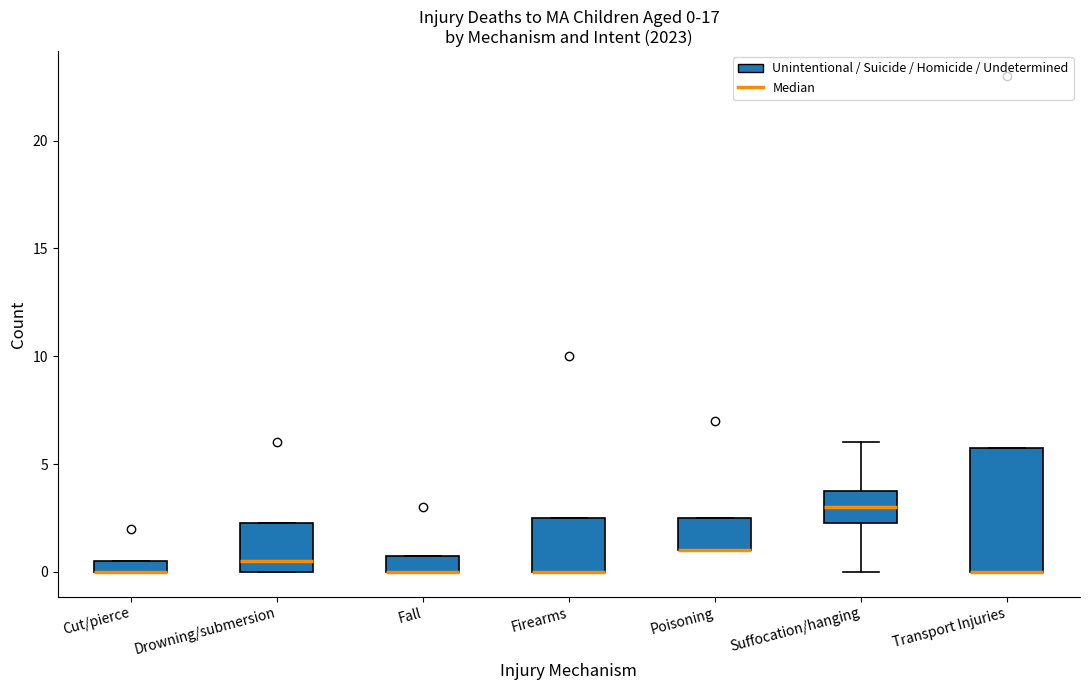

Comparing the boxes themselves (not the whiskers), which one is the tallest?

Transport Injuries